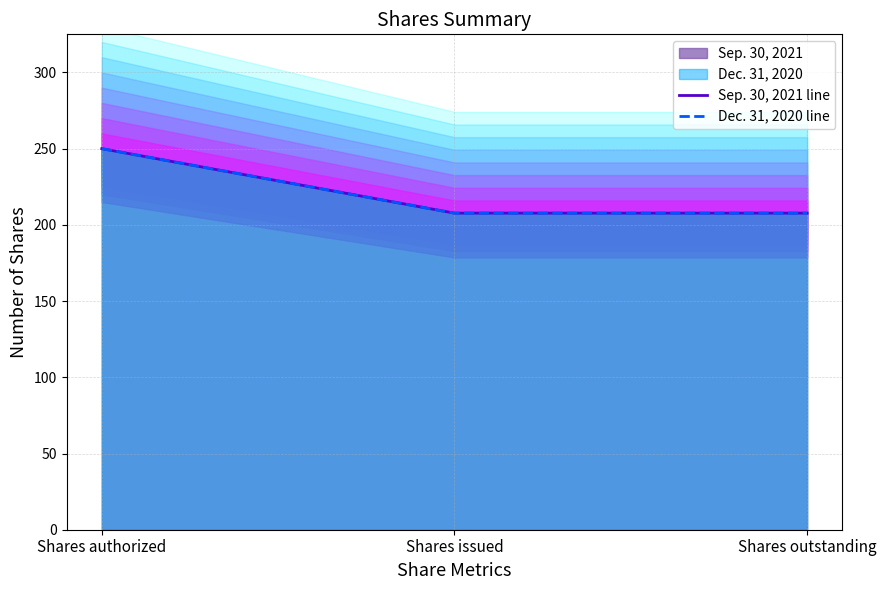

Is the value of Dec. 31, 2020 line at Shares authorized greater than the value of Sep. 30, 2021 line at Shares authorized?

No